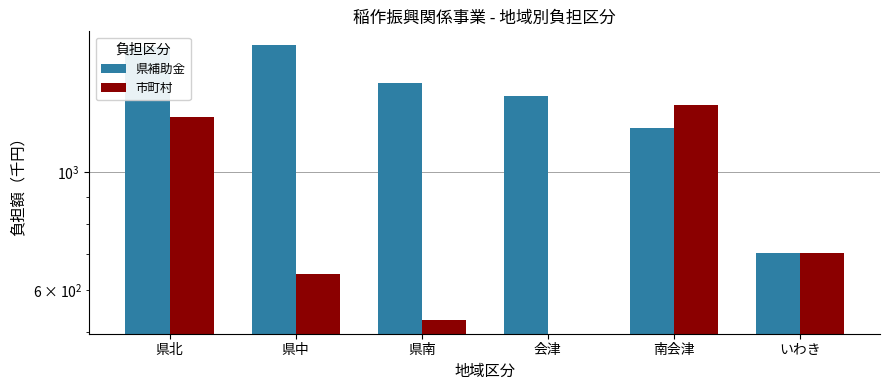

What is the difference between the maximum and minimum values in the 市町村 series?

1343